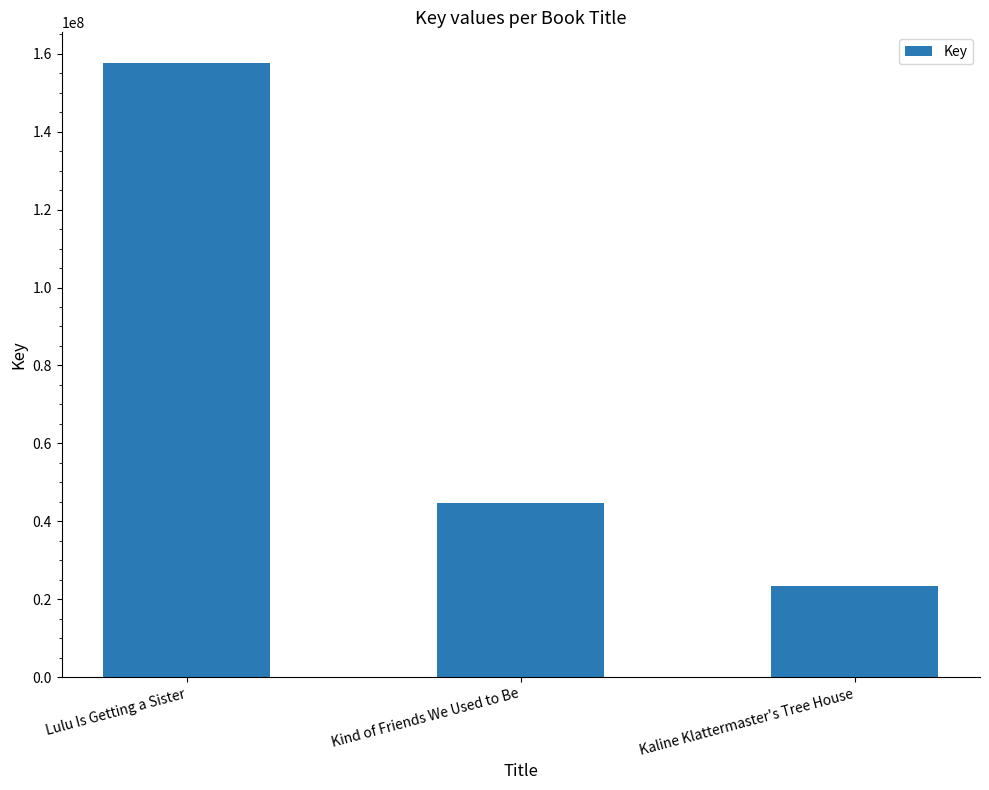

What is the label of the 3rd bar from the right?

Lulu Is Getting a Sister